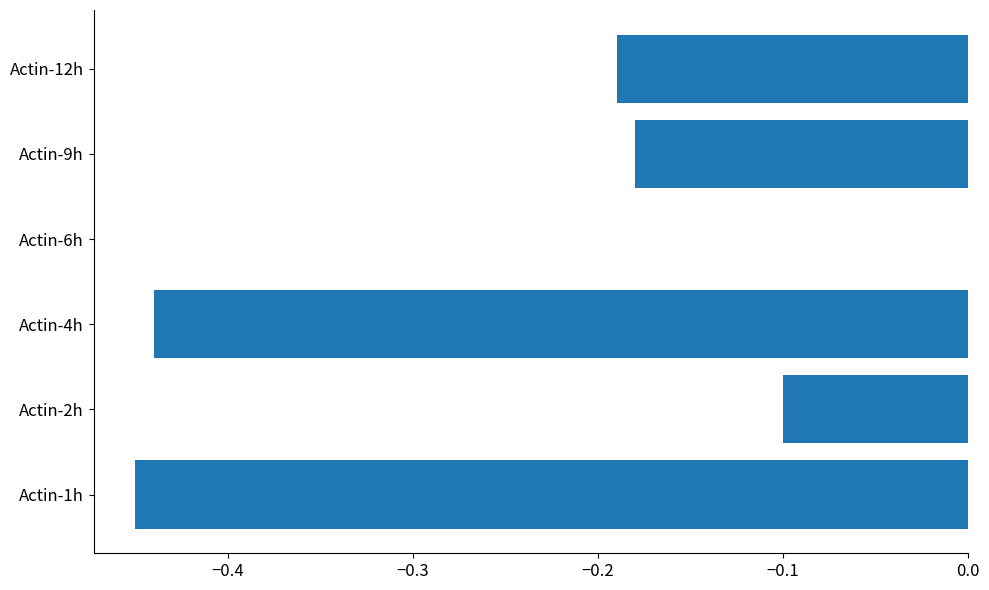

How many series are shown in this chart?

1